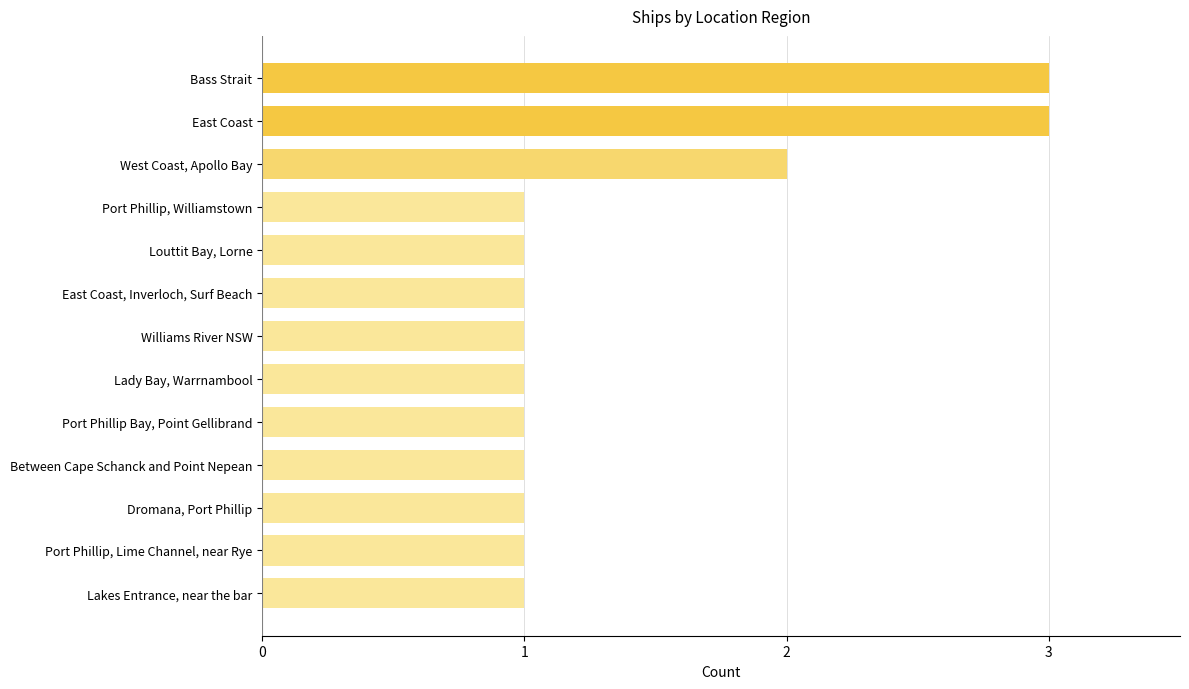

How many values are between 1 and 2?

11